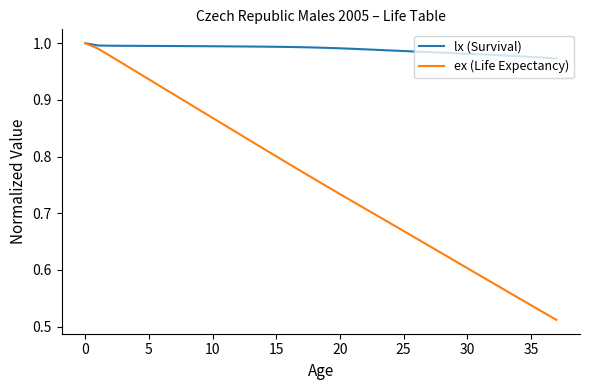

Rank the series by their average value, from lowest to highest.

ex (Life Expectancy), lx (Survival)